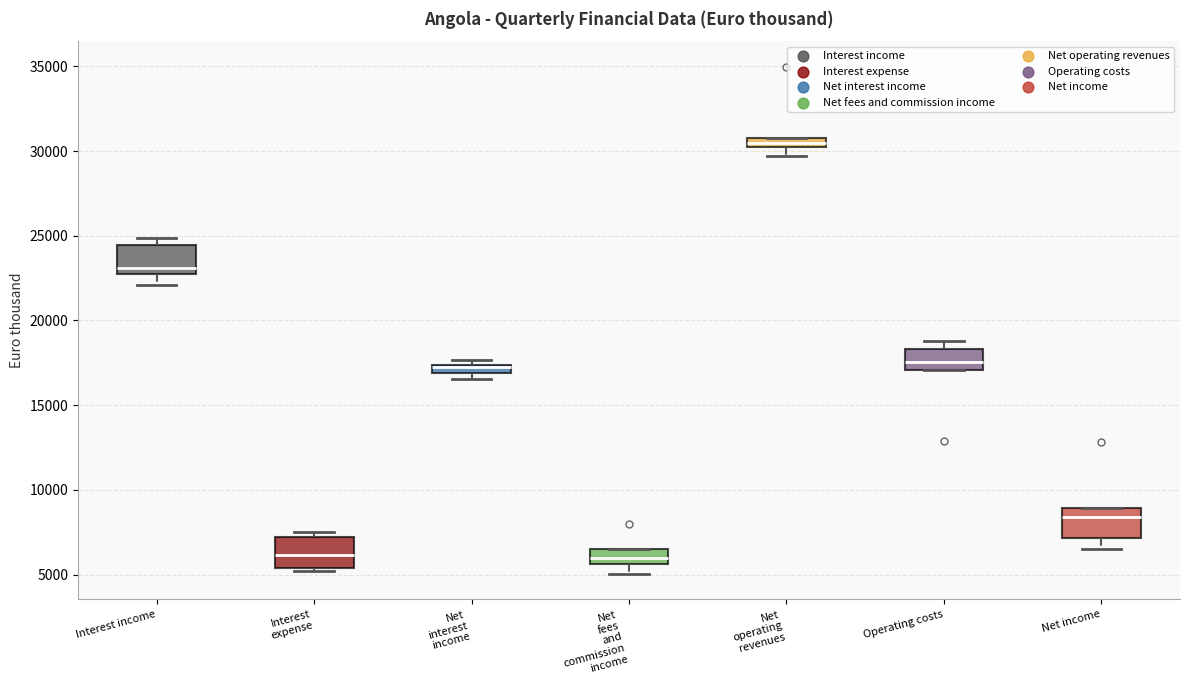

Where is the upper edge of the box for Net interest income on the y-axis? The values are not printed on the chart, so give them approximately, as read against the axis.

17500